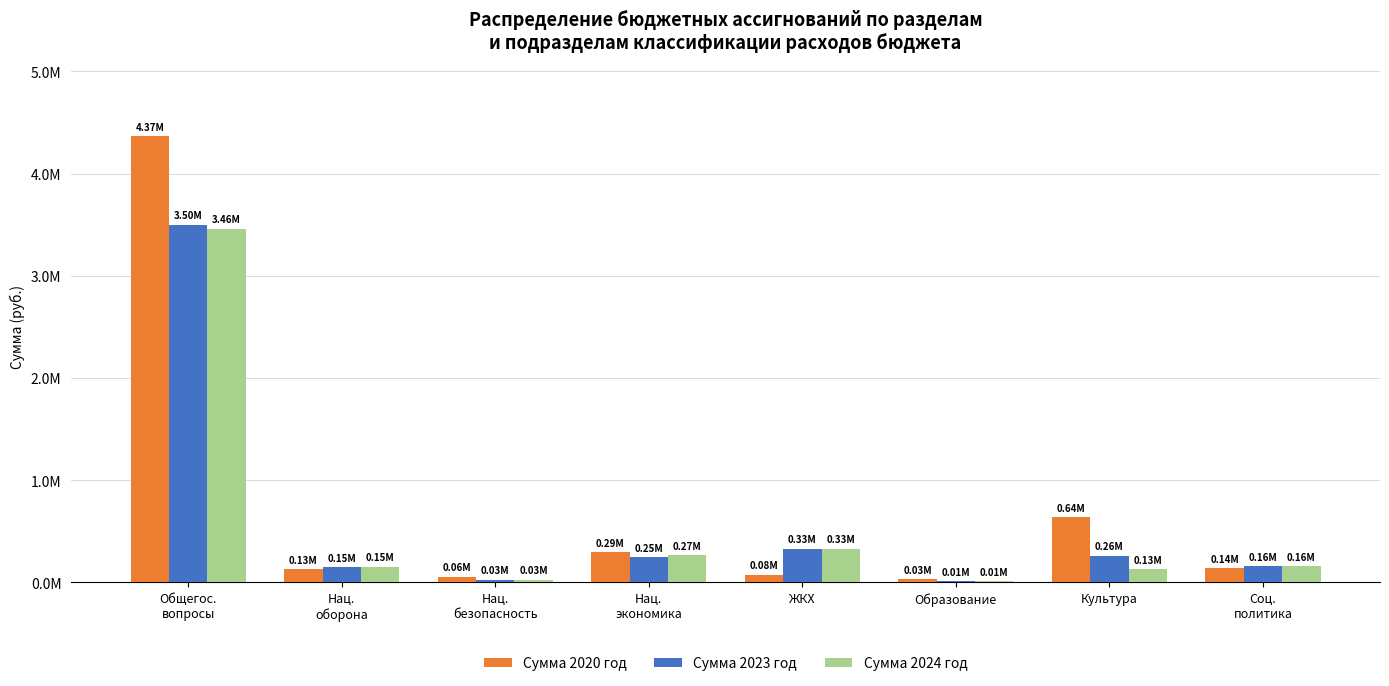

Are the bars grouped side by side (vs. stacked)?

Yes